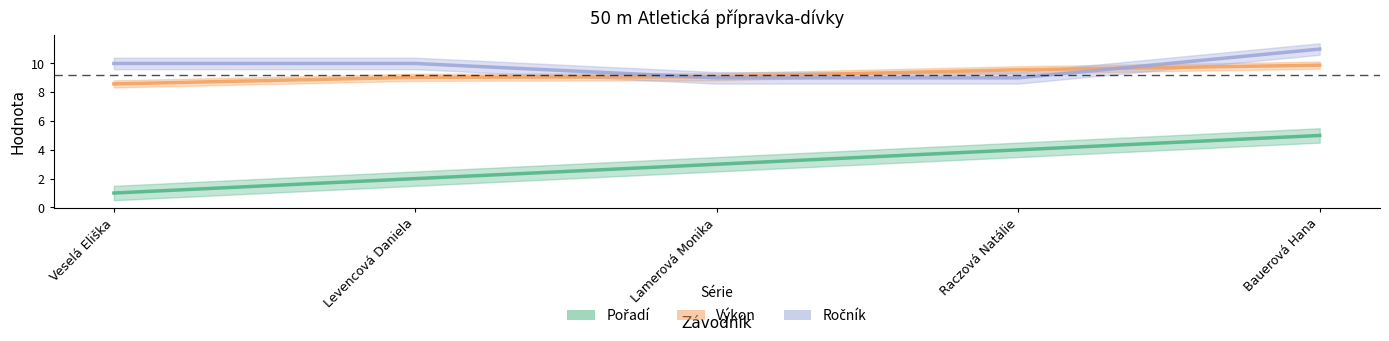

The value of Ročník at Levencová Daniela is 10.0. True or false?

True